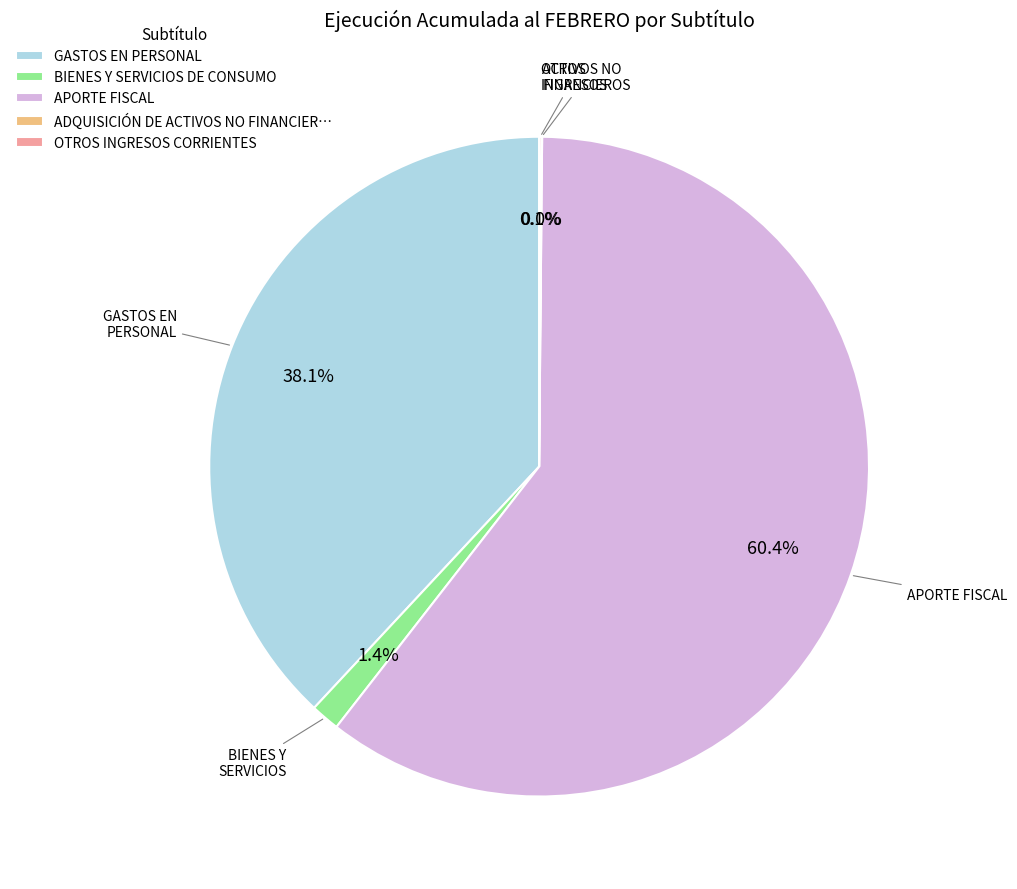

To the nearest percent, what is the difference between the largest and smallest slice percentages?

60%